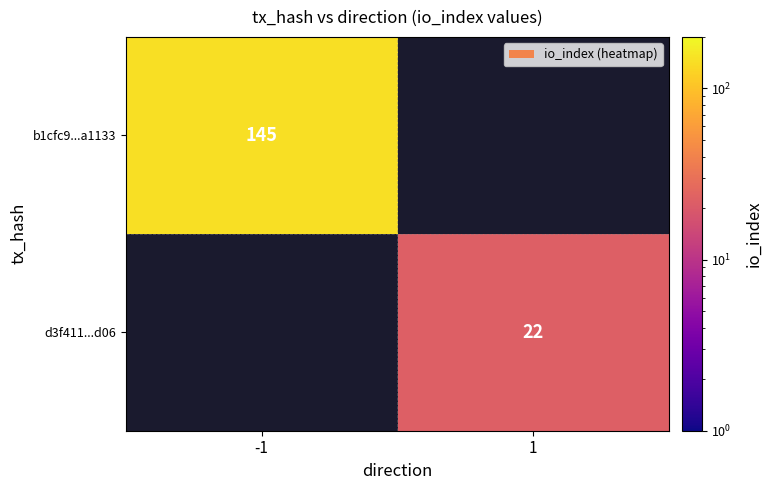

Is it true that d3f411...d06 equals 22 at 1?

True